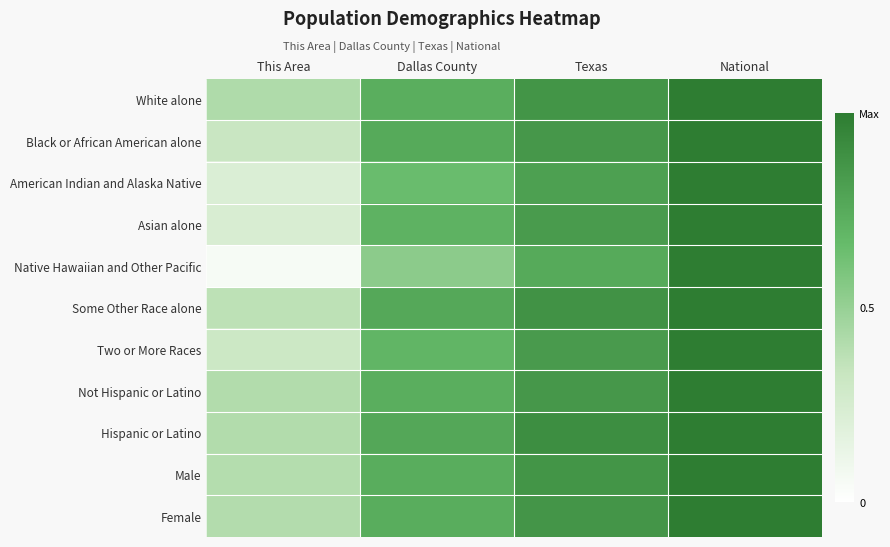

Count the number of data series in this chart.

11